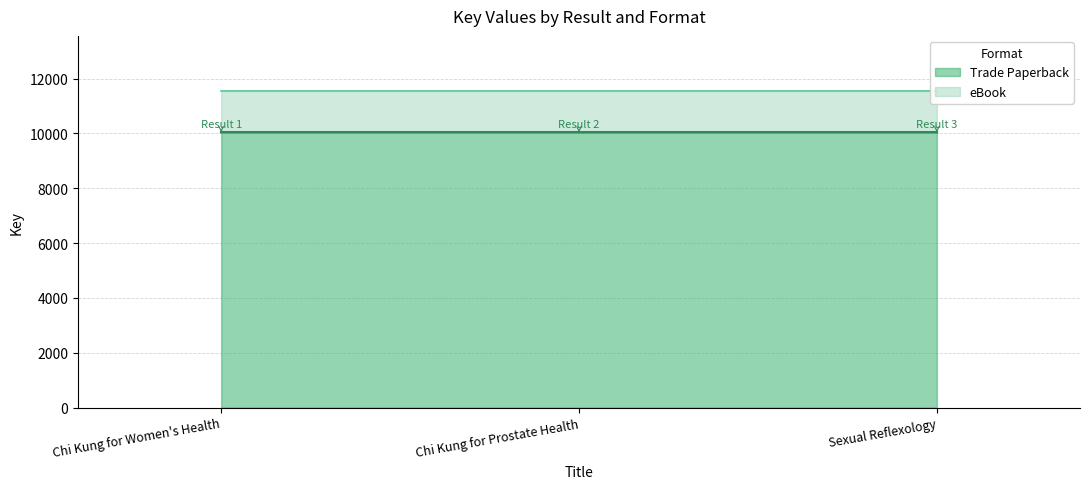

Read the Trade Paperback value at Chi Kung for Prostate Health.

10043.2